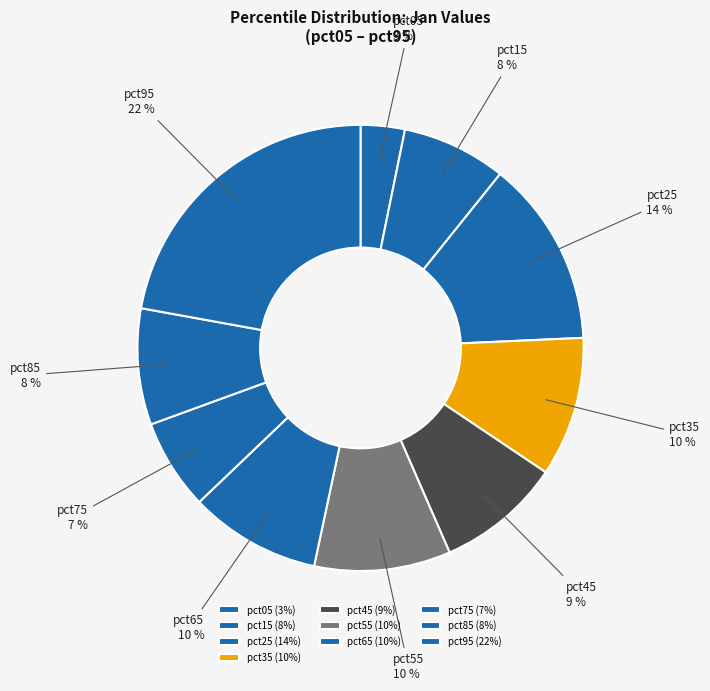

To the nearest percent, what is the difference between the pct15 and pct55 slice percentages?

2%